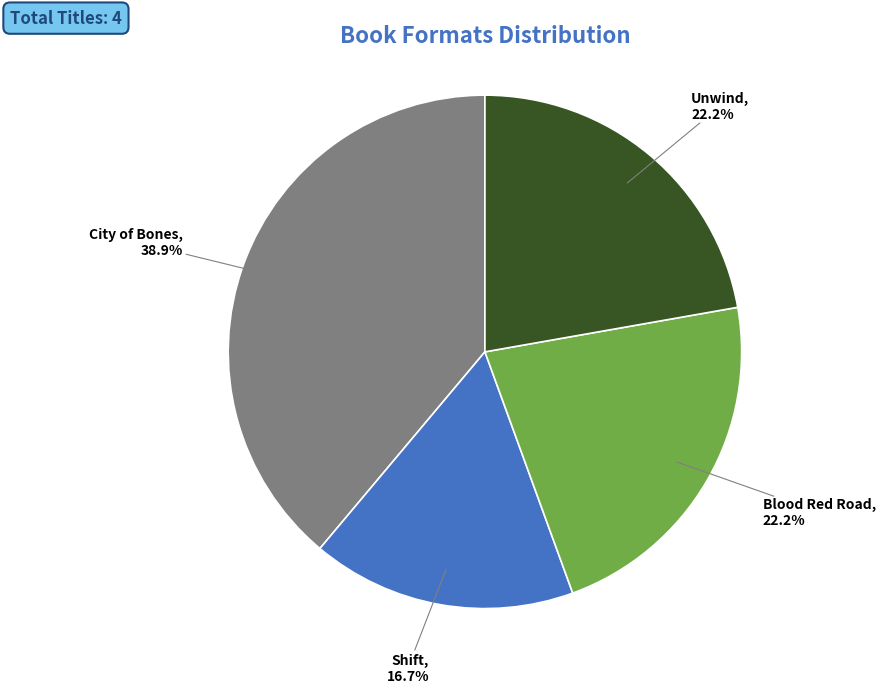

Is Blood Red Road the majority of the pie?

No